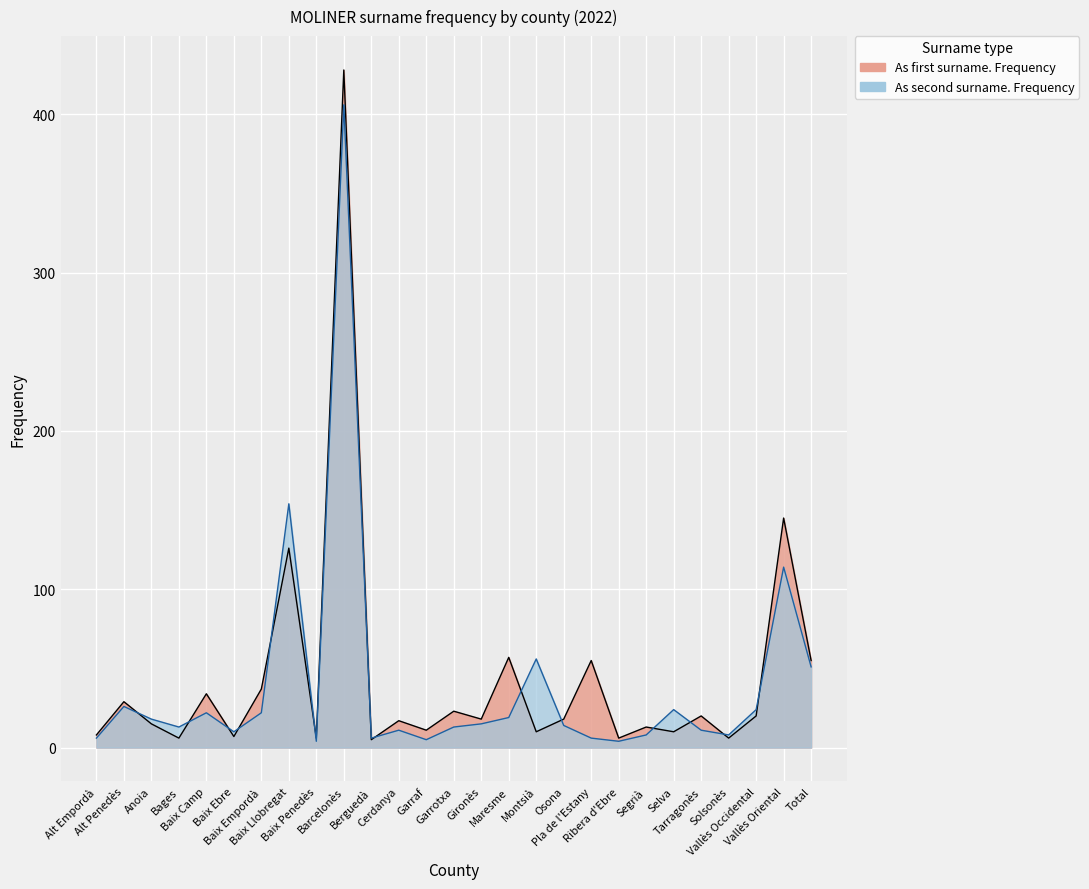

How many lines are shown in the chart?

2